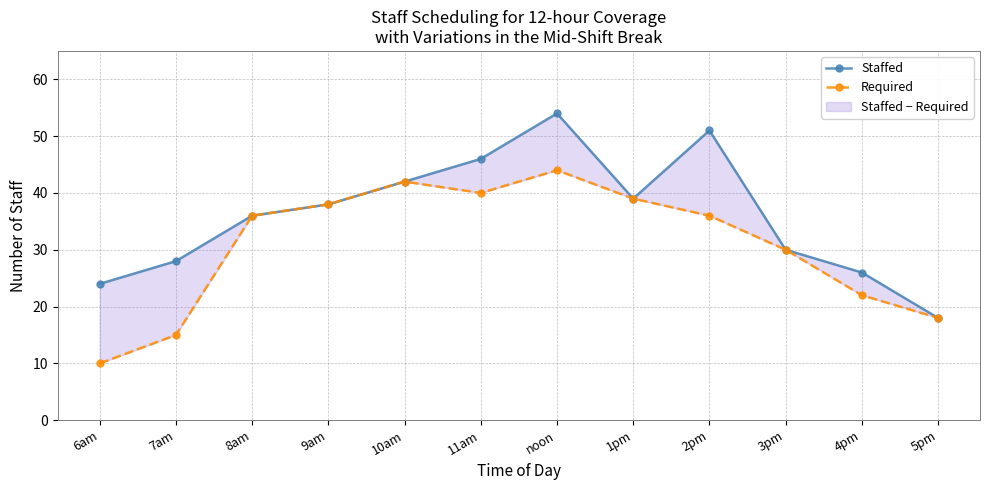

What are all the series names shown in the legend?

Staffed, Required